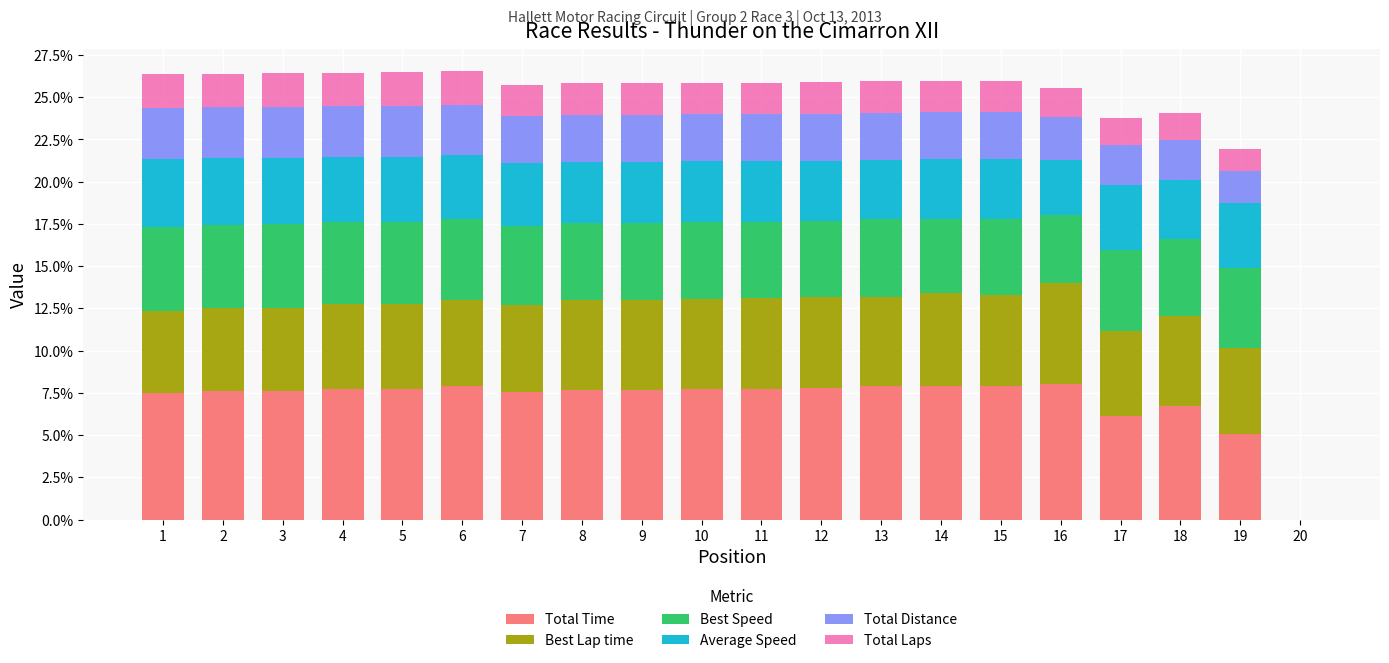

What is the highest value of the Total Time series?

8.0